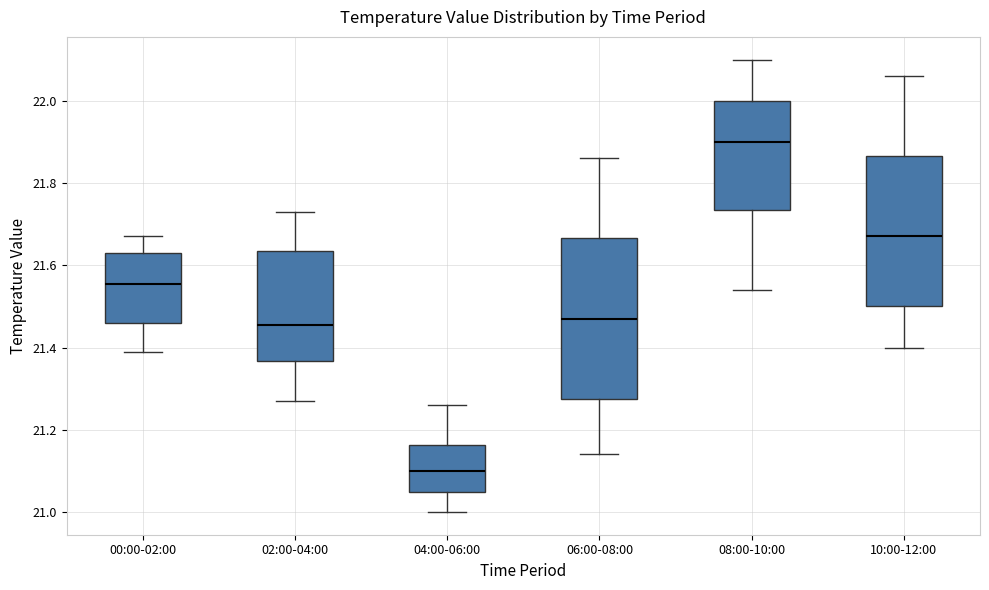

Reading left to right, transcribe this box plot: for each box, give where its median line is, the range the box spans, and where its two whiskers end, as read against the y-axis. The values are not printed on the chart, so give them approximately, as read against the axis.

00:00-02:00: median 21.56, box 21.46 to 21.64, whiskers 21.40 to 21.68
02:00-04:00: median 21.46, box 21.36 to 21.64, whiskers 21.28 to 21.74
04:00-06:00: median 21.10, box 21.06 to 21.16, whiskers 21.00 to 21.26
06:00-08:00: median 21.48, box 21.28 to 21.66, whiskers 21.14 to 21.86
08:00-10:00: median 21.90, box 21.74 to 22.00, whiskers 21.54 to 22.10
10:00-12:00: median 21.68, box 21.50 to 21.86, whiskers 21.40 to 22.06